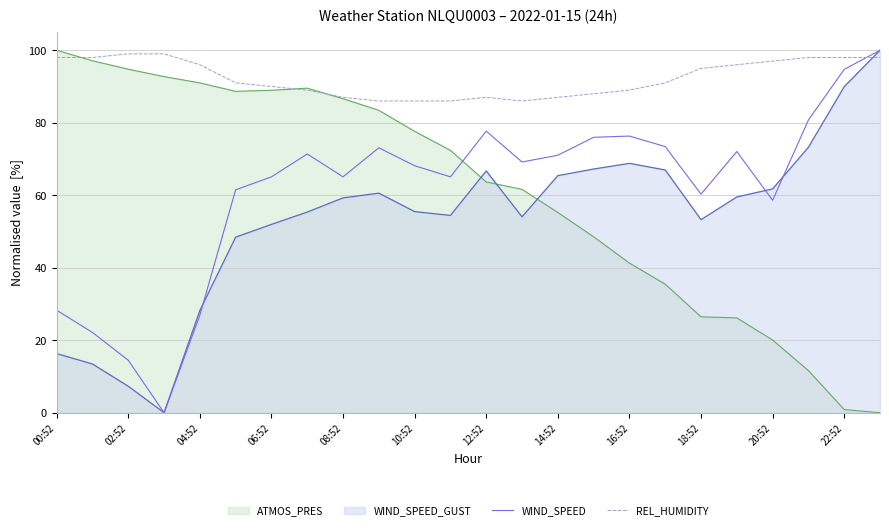

Which series has the largest total across all categories?

REL_HUMIDITY